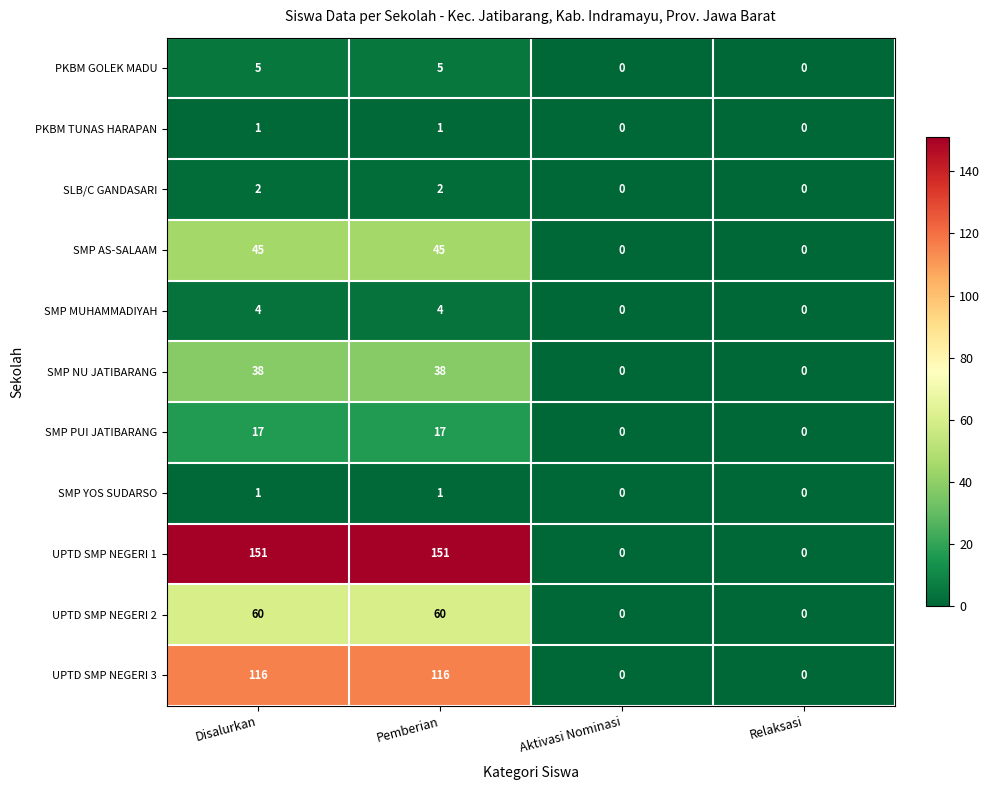

What is the maximum value shown in the chart?

151